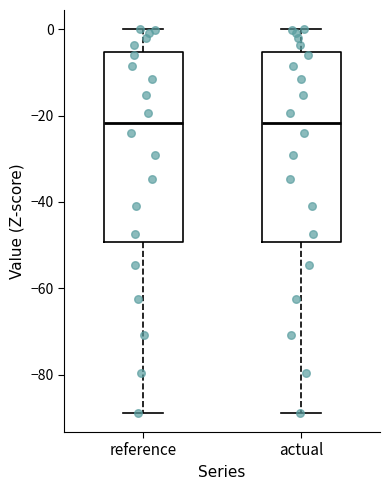

Reading left to right, transcribe this box plot: for each box, give where its median line is, the range the box spans, and where its two whiskers end, as read against the y-axis. The values are not printed on the chart, so give them approximately, as read against the axis.

reference: median -22, box -50 to -6, whiskers -88 to 0
actual: median -22, box -50 to -6, whiskers -88 to 0